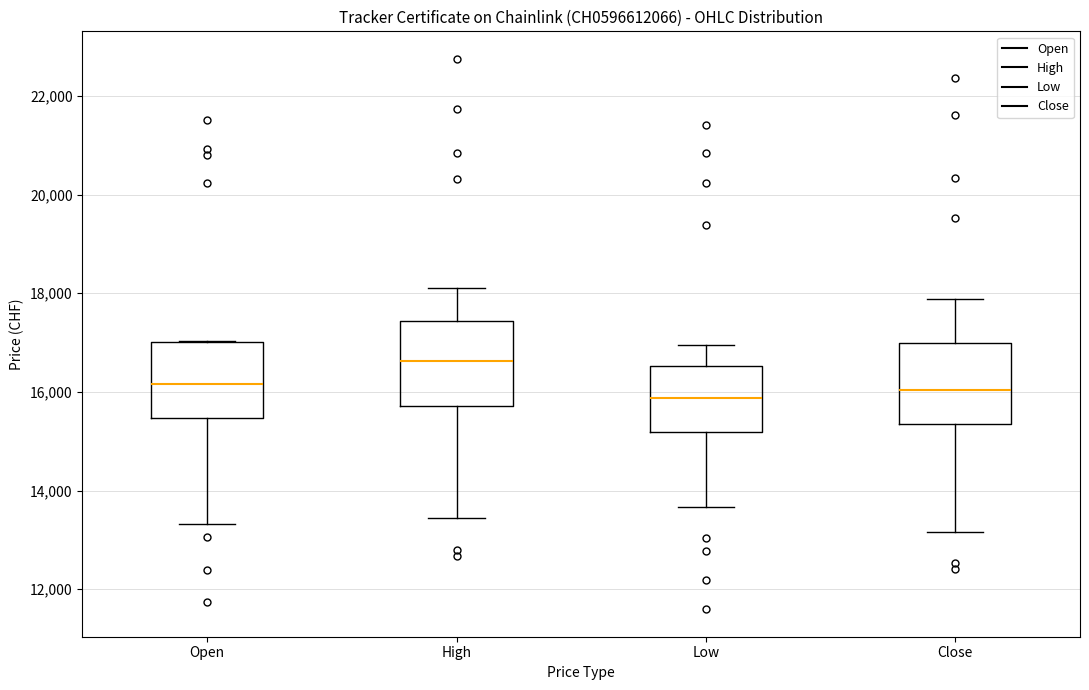

Reading left to right, transcribe this box plot: for each box, give where its median line is, the range the box spans, and where its two whiskers end, as read against the y-axis. The values are not printed on the chart, so give them approximately, as read against the axis.

Open: median 16200, box 15400 to 17000, whiskers 13400 to 17000
High: median 16600, box 15800 to 17400, whiskers 13400 to 18200
Low: median 15800, box 15200 to 16600, whiskers 13600 to 17000
Close: median 16000, box 15400 to 17000, whiskers 13200 to 17800